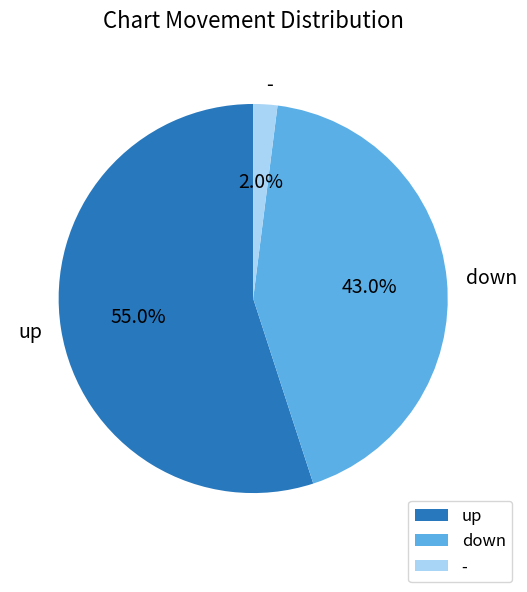

What percentage is the - slice, to the nearest percent?

2%